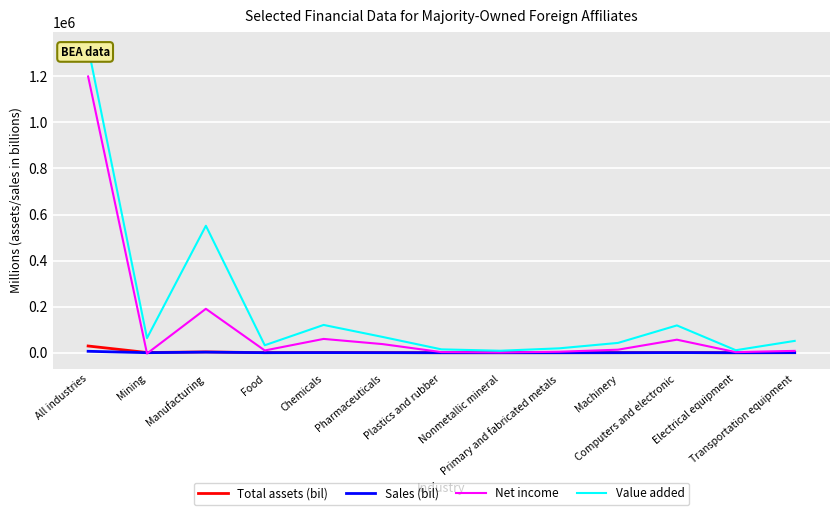

Reading right to left, list all the values displayed in this chart.

Total assets (bil): Transportation equipment=277.6	Electrical equipment=71.0	Computers and electronic=579.8	Machinery=272.1	Primary and fabricated metals=143.3	Nonmetallic mineral=56.2	Plastics and rubber=80.6	Pharmaceuticals=621.5	Chemicals=1045.6	Food=301.9	Manufacturing=3519.3	Mining=910.4	All industries=29180.6
Sales (bil): Transportation equipment=329.1	Electrical equipment=52.1	Computers and electronic=574.2	Machinery=192.4	Primary and fabricated metals=87.0	Nonmetallic mineral=28.6	Plastics and rubber=56.0	Pharmaceuticals=307.5	Chemicals=580.7	Food=207.9	Manufacturing=2497.0	Mining=169.6	All industries=6220.8
Net income: Transportation equipment=8067.0	Electrical equipment=2520.0	Computers and electronic=56590.0	Machinery=13170.0	Primary and fabricated metals=4237.0	Nonmetallic mineral=1047.0	Plastics and rubber=2736.0	Pharmaceuticals=37426.0	Chemicals=59931.0	Food=9757.0	Manufacturing=190631.0	Mining=-3534.0	All industries=1199268.0
Value added: Transportation equipment=51324.0	Electrical equipment=10846.0	Computers and electronic=118503.0	Machinery=42609.0	Primary and fabricated metals=19025.0	Nonmetallic mineral=8617.0	Plastics and rubber=14605.0	Pharmaceuticals=68590.0	Chemicals=120570.0	Food=32431.0	Manufacturing=551084.0	Mining=63284.0	All industries=1325943.0